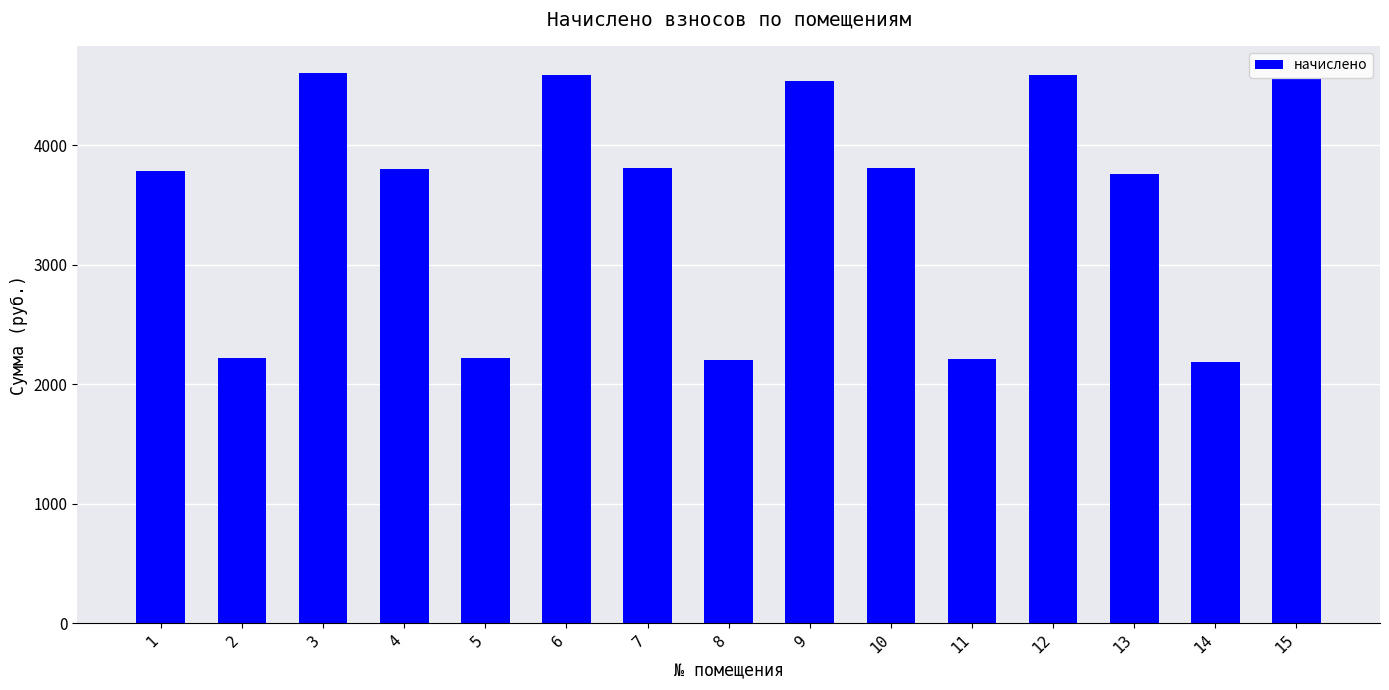

Approximately how many times larger is the value at 12 compared to 5?

2.1